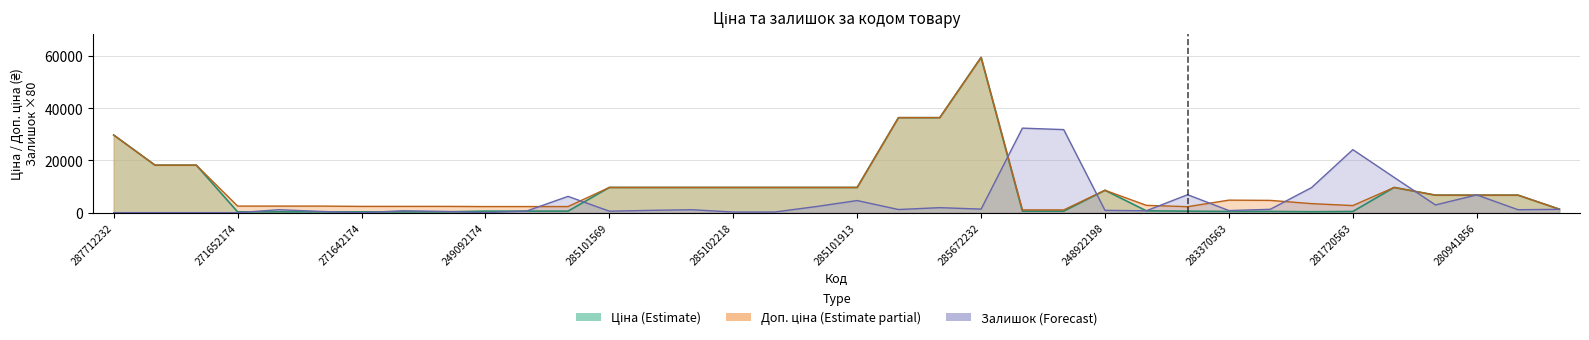

Reading left to right, list all the values displayed in this chart.

Ціна: 29761.5	18212.0	18212.0	314.7	314.7	314.7	300.6	300.6	300.6	584.9	584.9	584.9	9664.7	9664.7	9664.7	9664.7	9664.7	9664.7	9664.7	36424.0	36424.0	59523.0	571.6	571.6	8581.1	701.9	573.2	479.6	470.3	346.3	452.7	9664.7	6710.2	6710.2	6710.2	1332.7
Доп. ціна: 29761.5	18212.0	18212.0	2517.5	2517.5	2517.5	2405.2	2405.2	2405.2	2339.7	2339.7	2339.7	9664.7	9664.7	9664.7	9664.7	9664.7	9664.7	9664.7	36424.0	36424.0	59523.0	1048.0	1048.0	8581.1	2807.6	2292.9	4796.4	4702.8	3462.7	2716.4	9664.7	6710.2	6710.2	6710.2	1333.0
Залишок: 0.0	0.0	0.0	0.0	1120.0	480.0	0.0	720.0	480.0	0.0	640.0	6240.0	560.0	880.0	1120.0	240.0	240.0	2320.0	4640.0	1200.0	1920.0	1360.0	32400.0	31840.0	880.0	720.0	6880.0	800.0	1280.0	9600.0	24160.0	13520.0	2960.0	6800.0	1120.0	1280.0